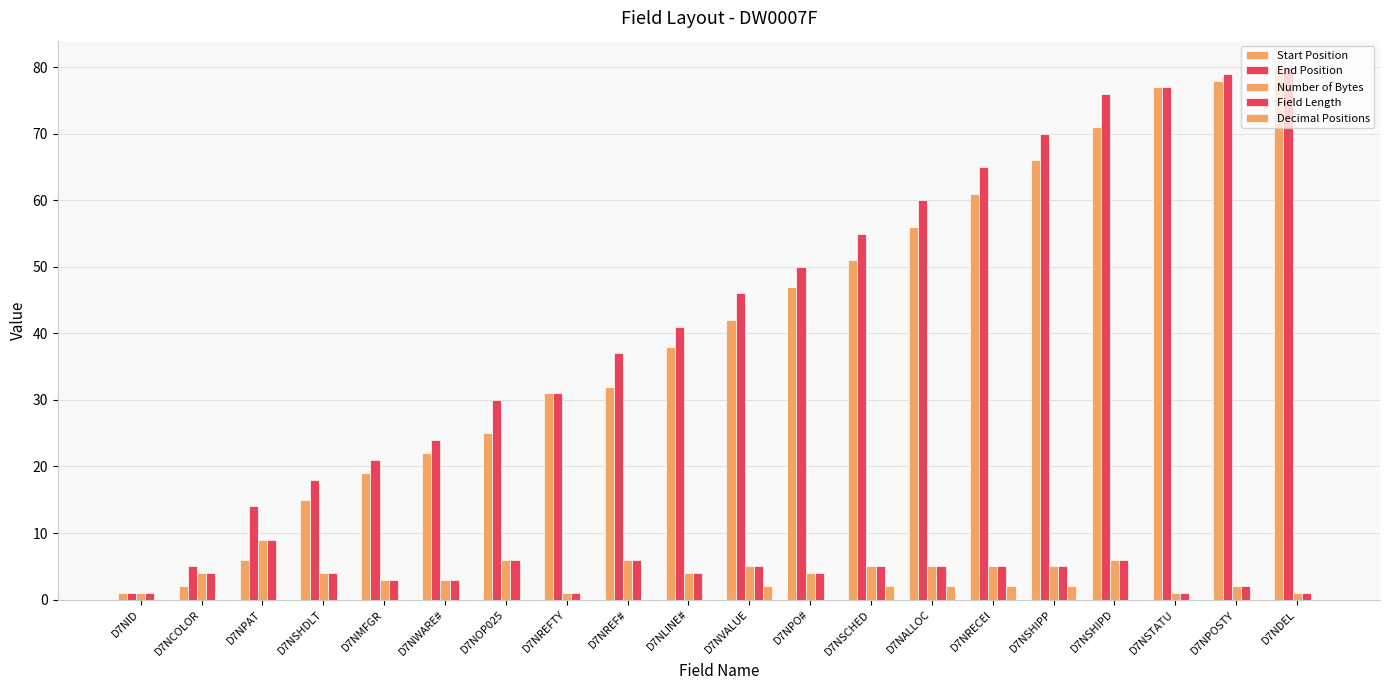

Are the bars grouped side by side (vs. stacked)?

Yes